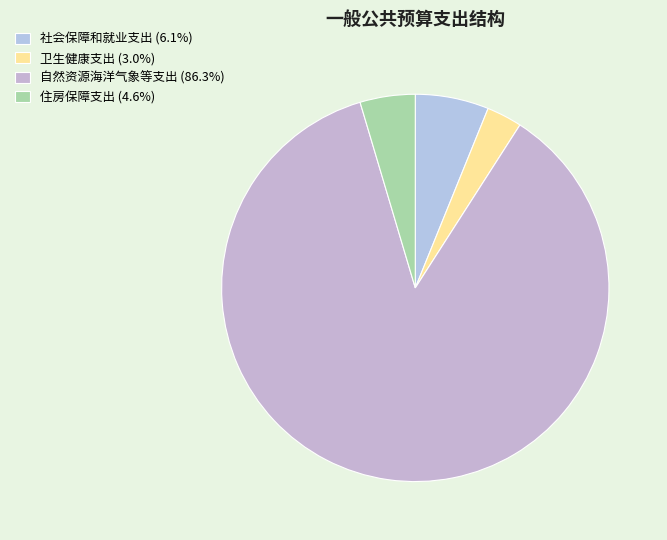

What is the change in value from 社会保障和就业支出 to 住房保障支出?

-15.4